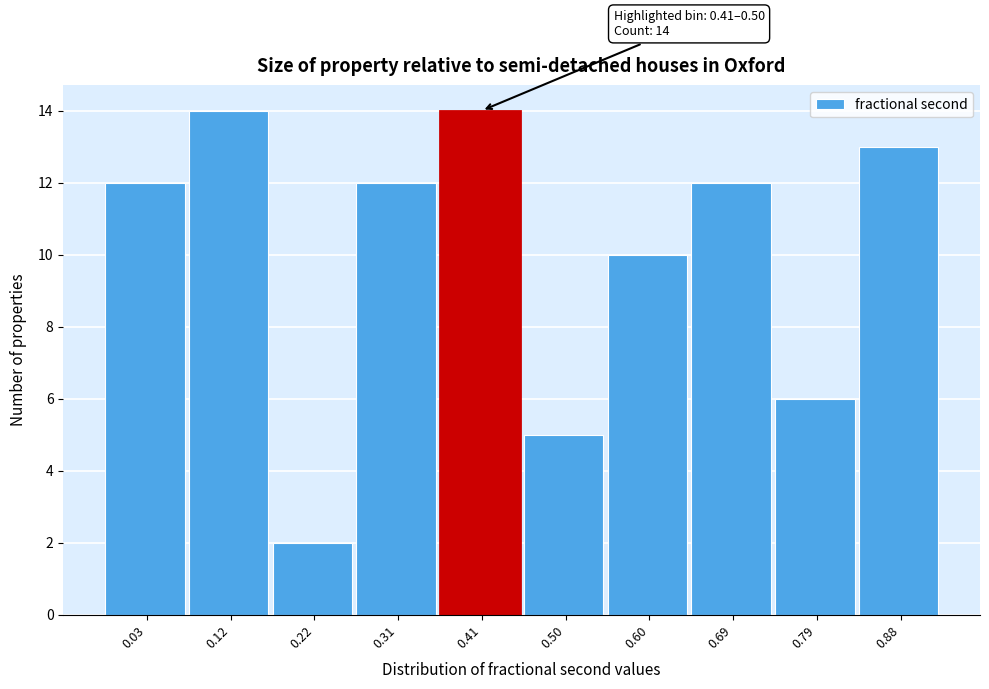

Reading left to right, list all the values displayed in this chart.

12	14	2	12	14	5	10	12	6	13